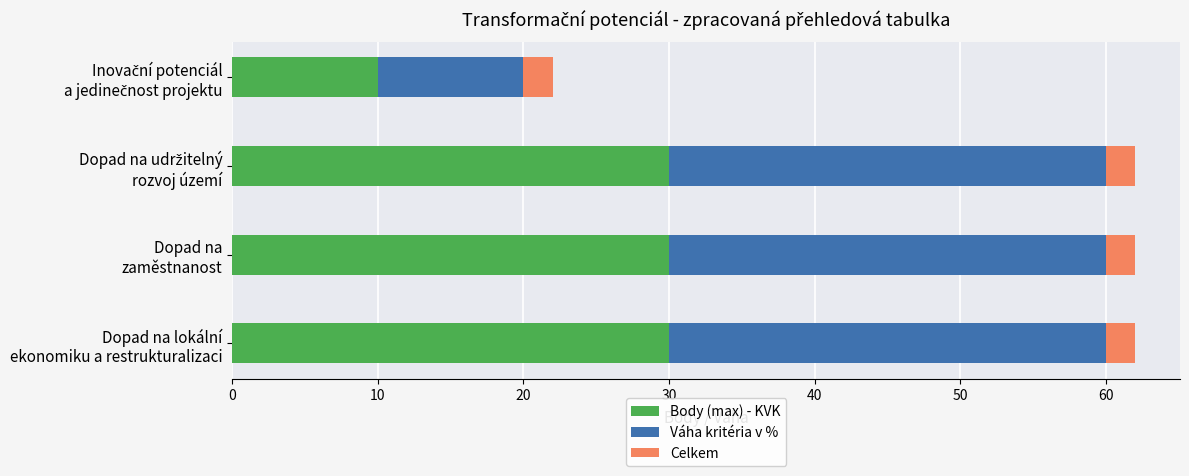

What is the minimum value for Body (max) - KVK?

10